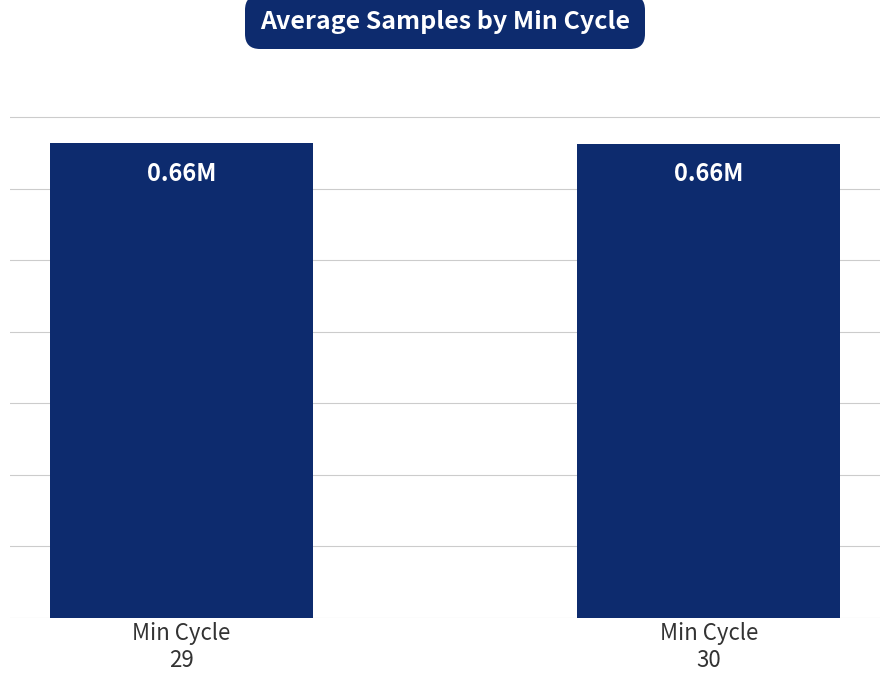

Reading right to left, what are all the values shown in this chart?

662898	663141